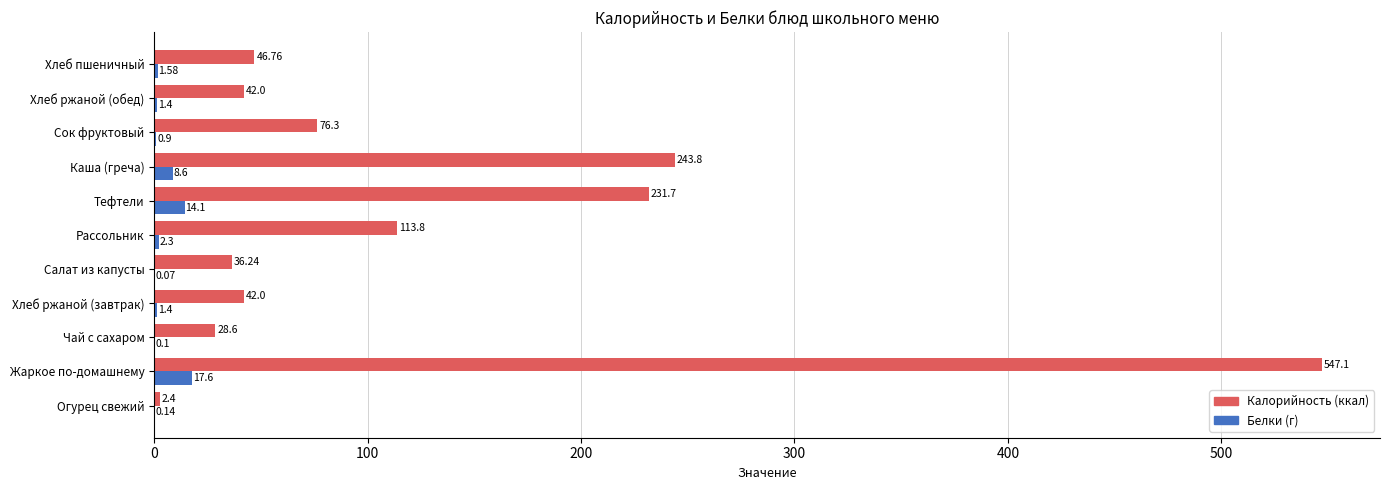

Which label corresponds to the largest value in the chart?

Жаркое по-домашнему